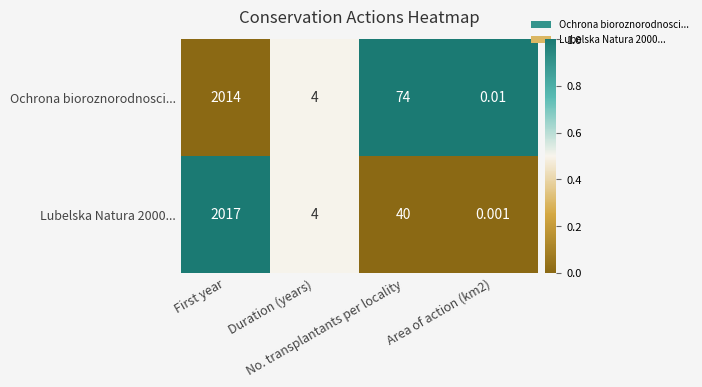

List the series in order of their peak value, highest first.

Lubelska Natura 2000..., Ochrona bioroznorodnosci...